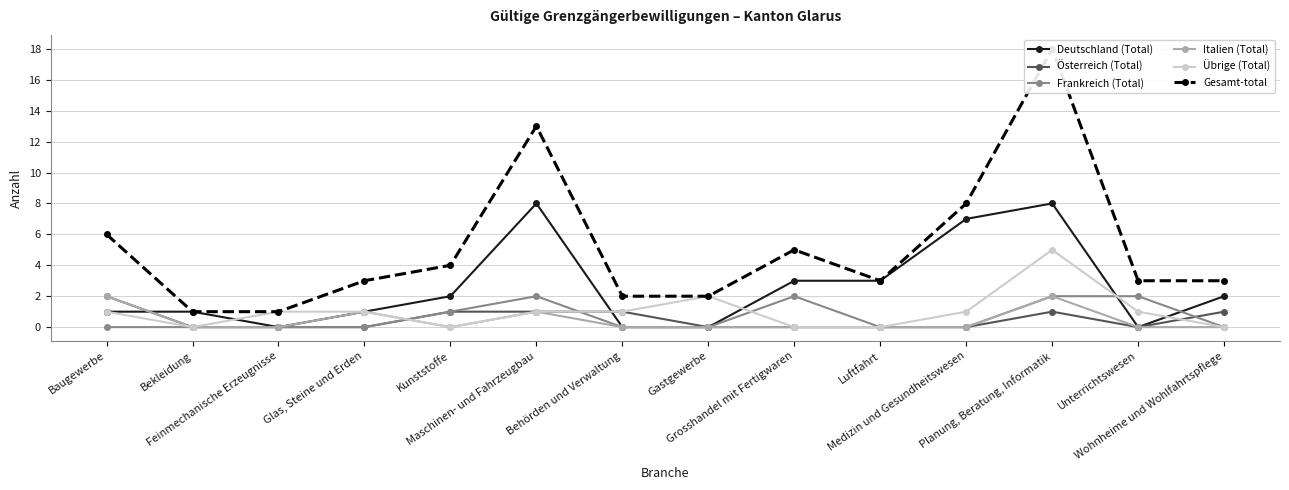

How many values in the Frankreich (Total) series exceed 0?

5